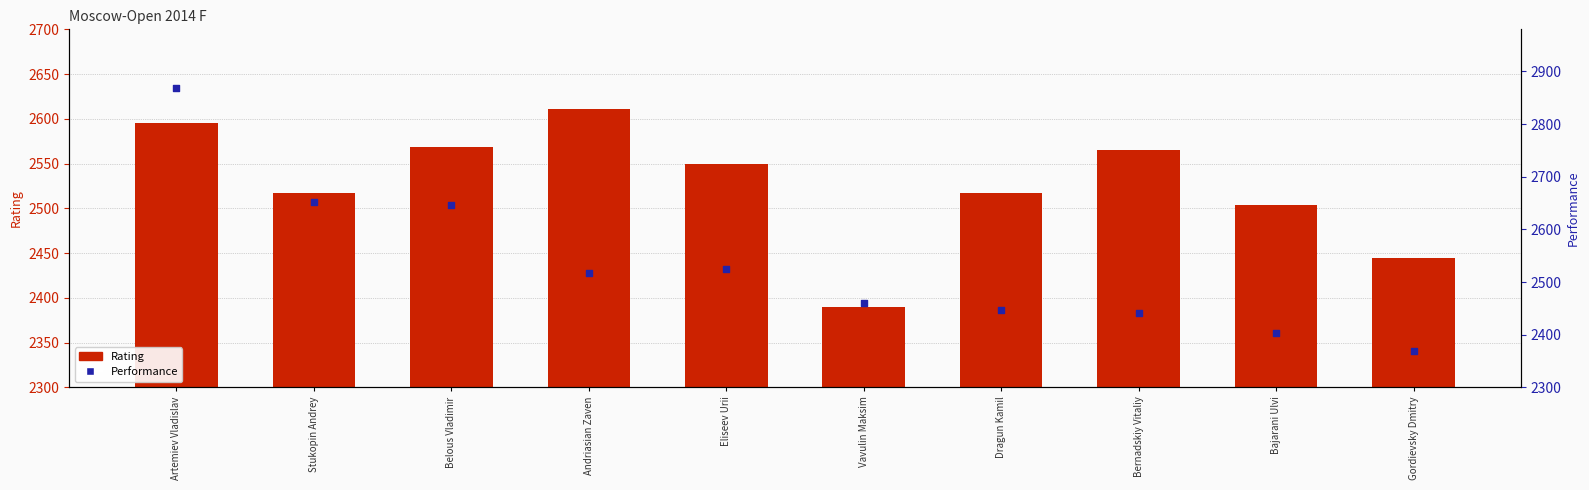

At how many categories does at least one series exceed 2860?

1